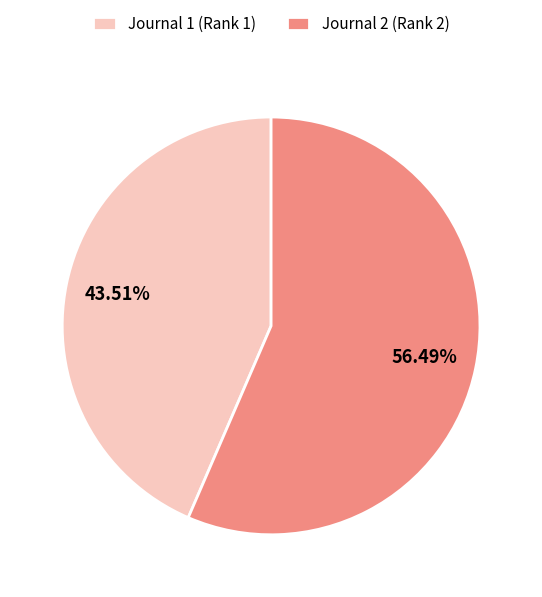

Count the number of slices in the pie.

2